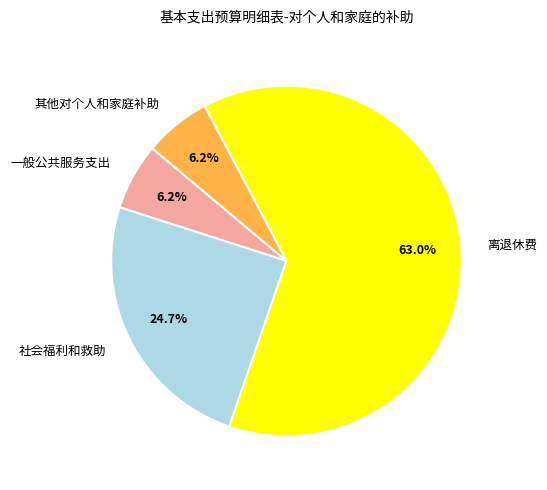

Is it true that 其他对个人和家庭补助 is 6% of the pie?

True